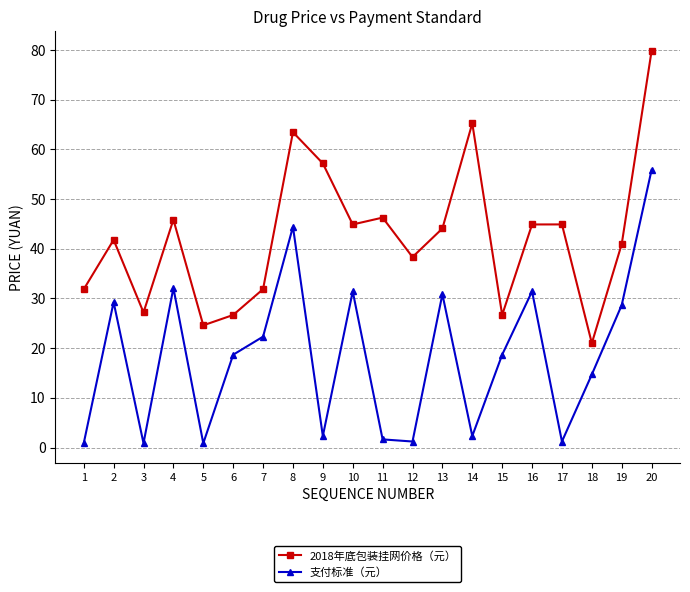

What is the value of the 2018年底包装挂网价格（元） point at the 17th from the left?

44.9